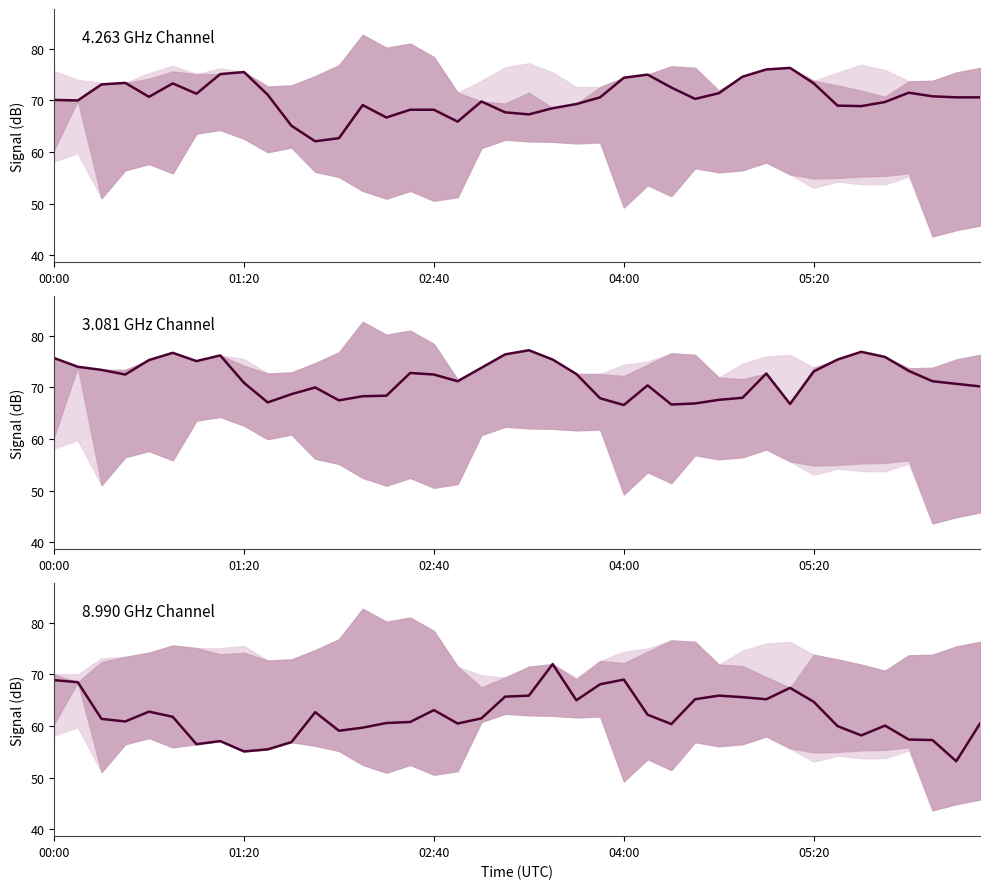

Rank the series at 36 from lowest to highest value.

8.990, 4.263, 3.081